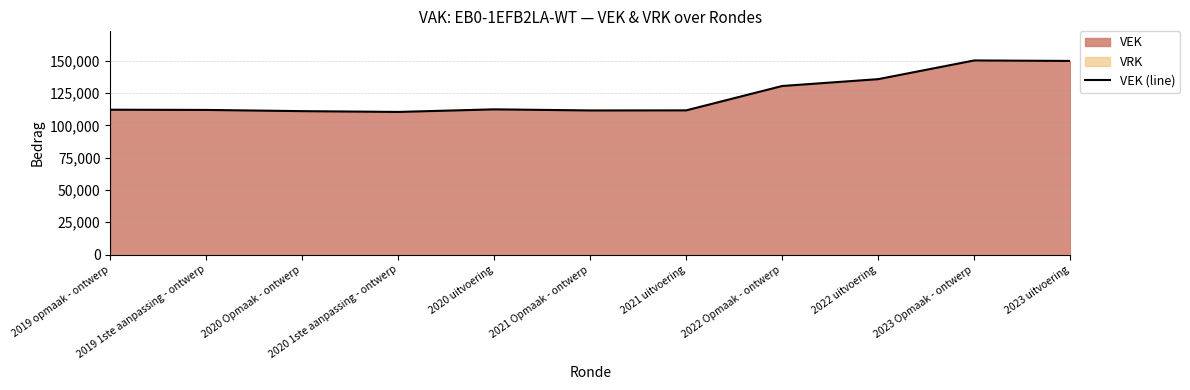

What is the difference between the maximum and minimum values?

39853